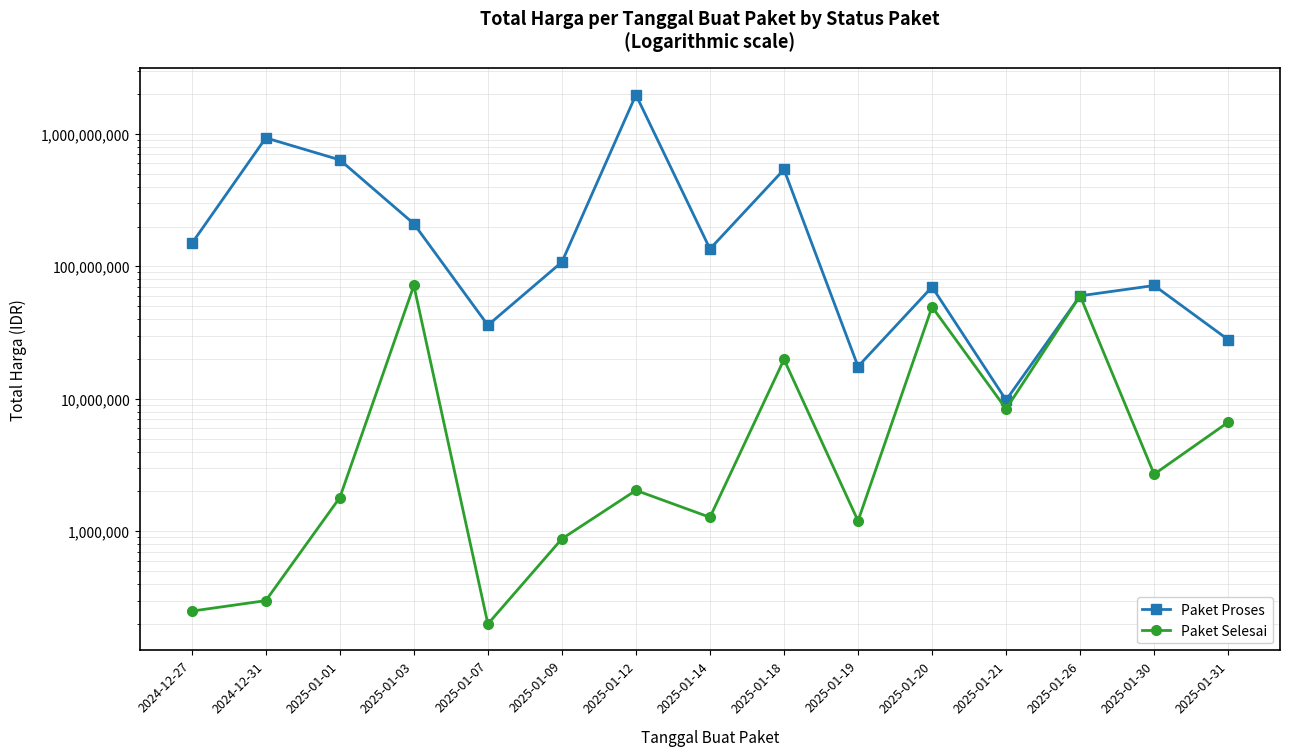

Does the chart have visible grid lines?

Yes